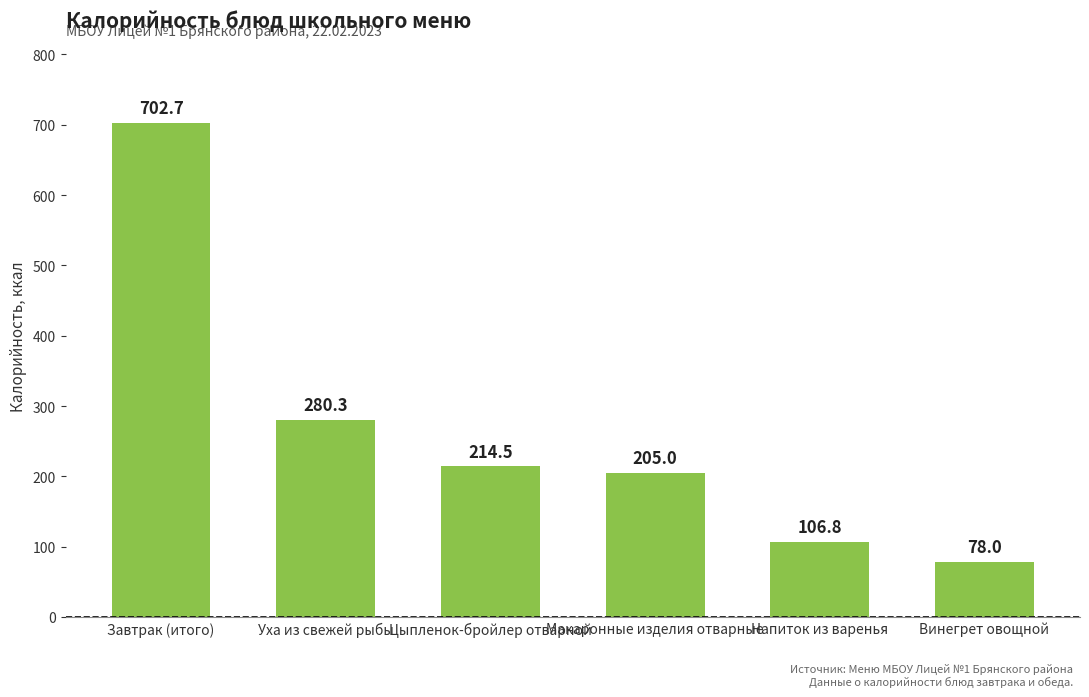

The value at Напиток из варенья is 169.3. True or false?

False